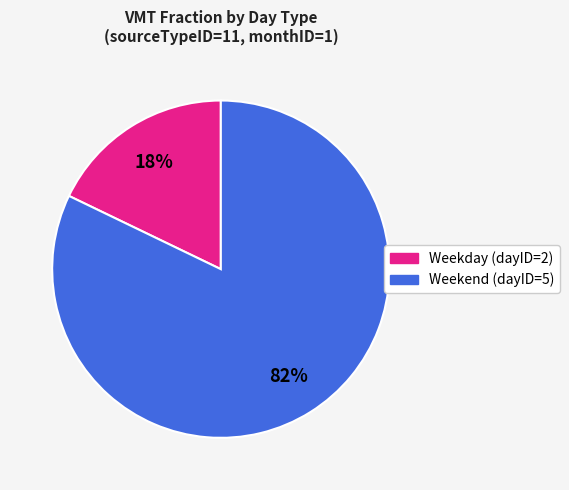

The Weekday (dayID=2) slice represents 18% of the pie. True or false?

True